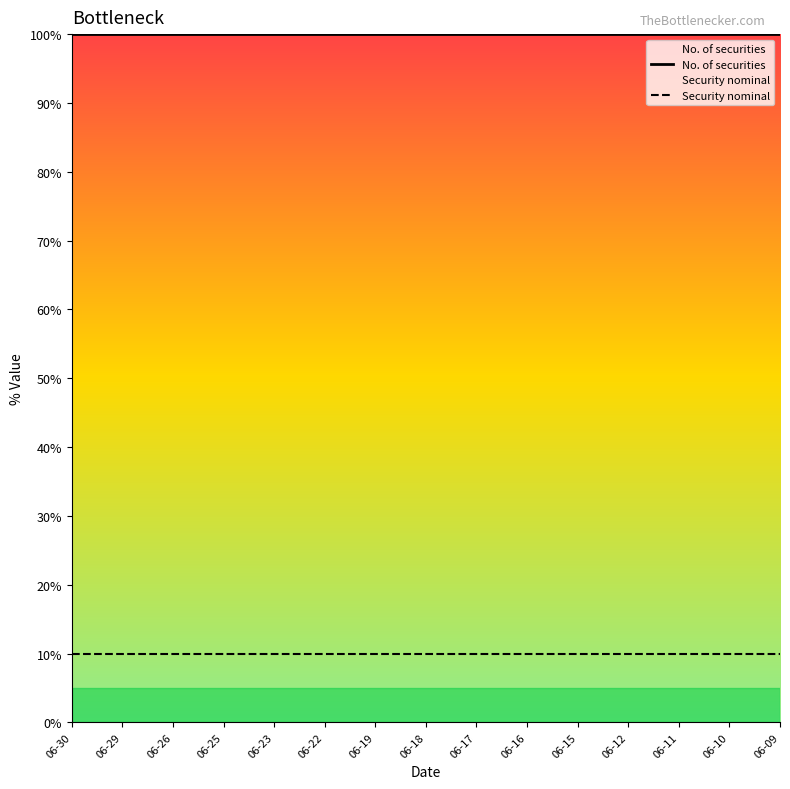

Reading right to left, what are all the values shown in this chart?

No. of securities: 100	100	100	100	100	100	100	100	100	100	100	100	100	100	100
Security nominal: 10	10	10	10	10	10	10	10	10	10	10	10	10	10	10